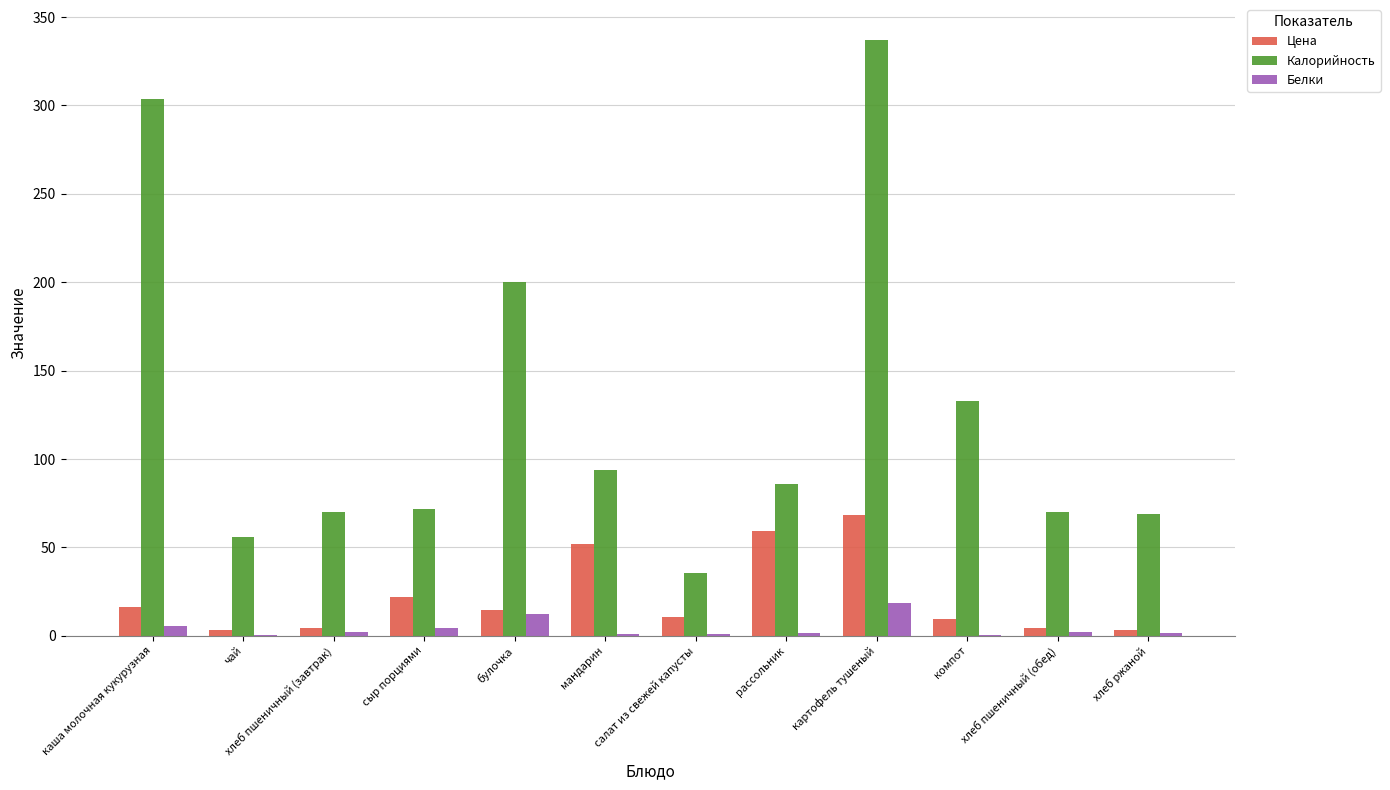

At which category is the sum across all series the highest?

картофель тушеный